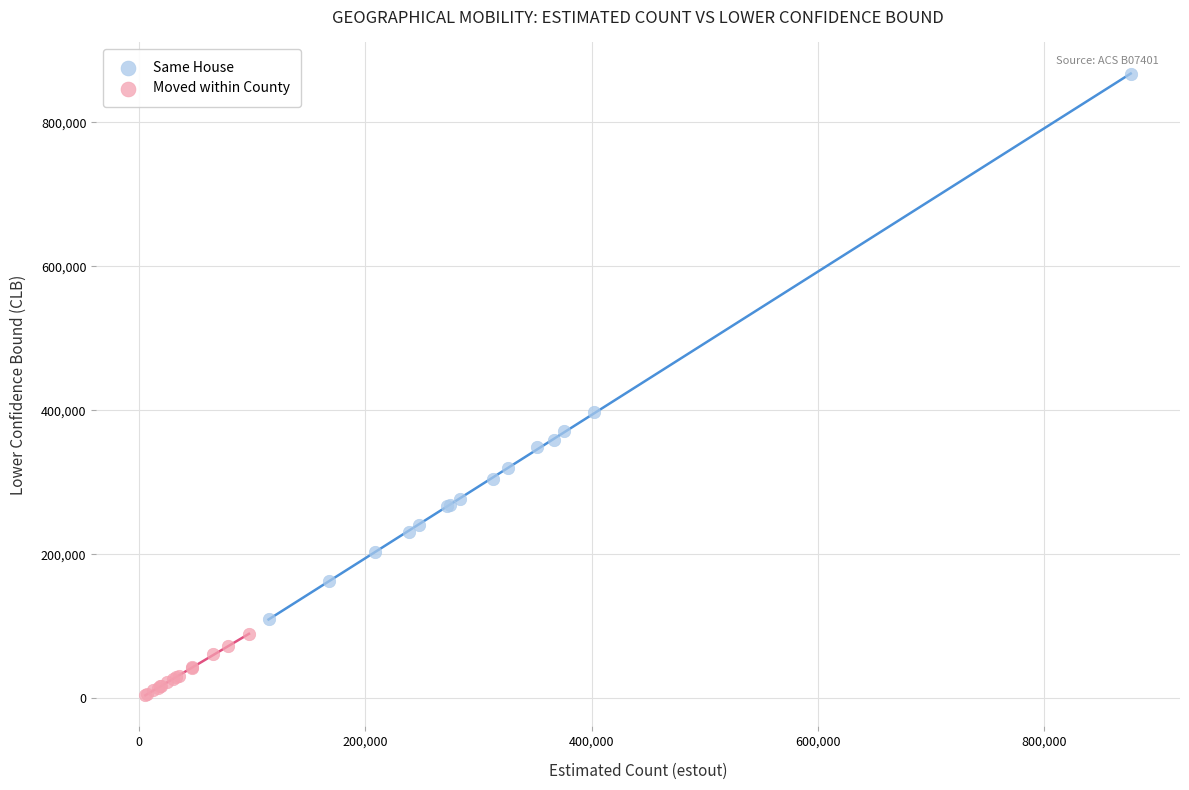

Which series reaches the maximum Y coordinate?

Same House